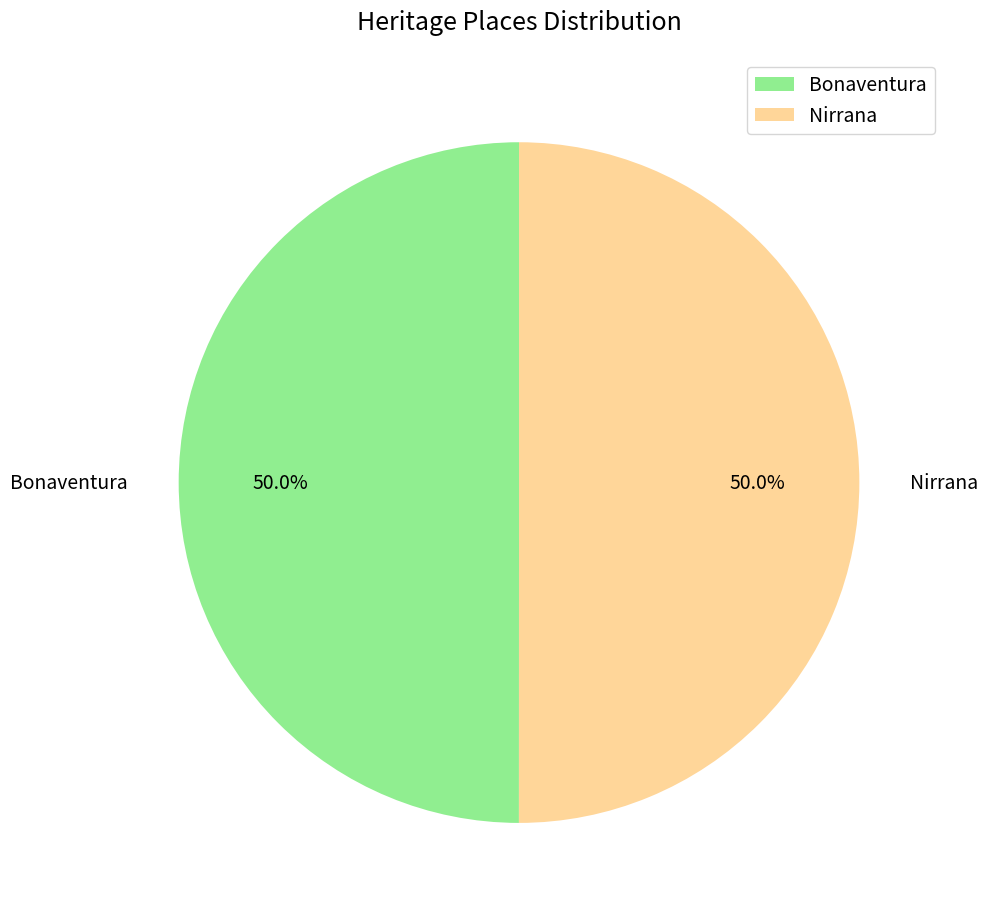

What percentage is NOT represented by Nirrana?

50.0%